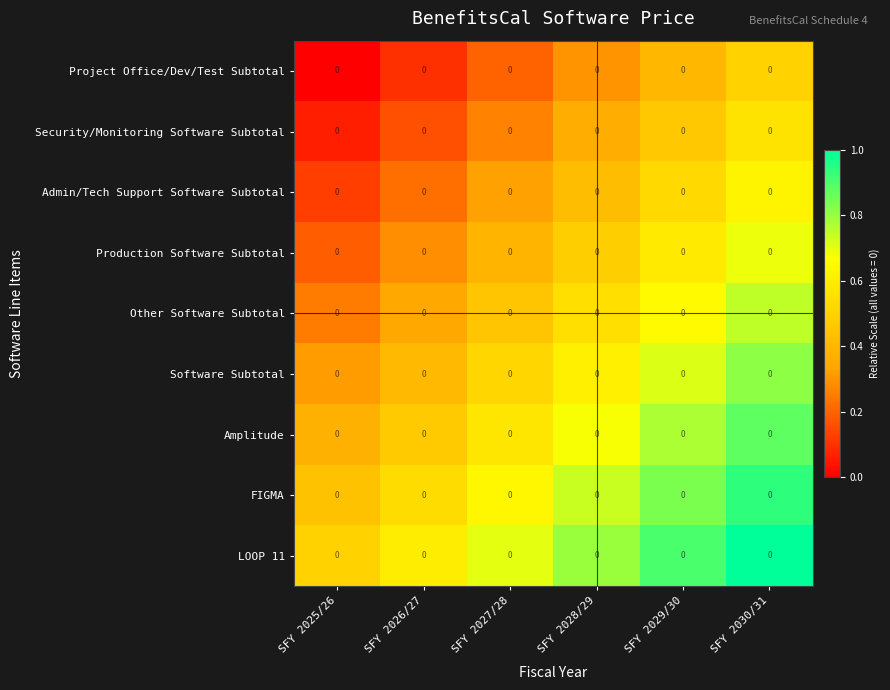

At which category is the sum across all series the highest?

SFY 2030/31